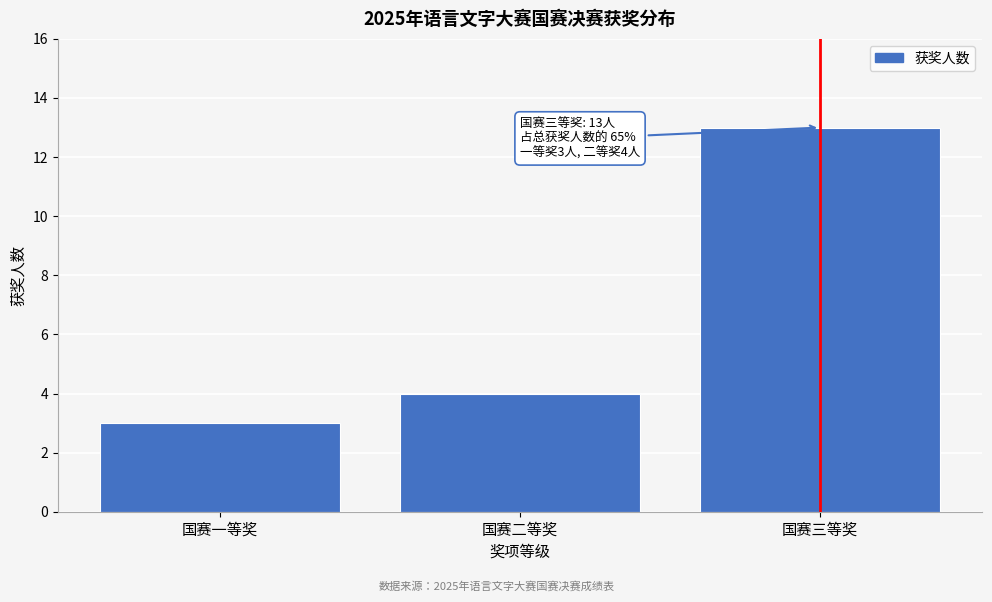

Reading right to left, what are all the values shown in this chart?

国赛三等奖=13	国赛二等奖=4	国赛一等奖=3